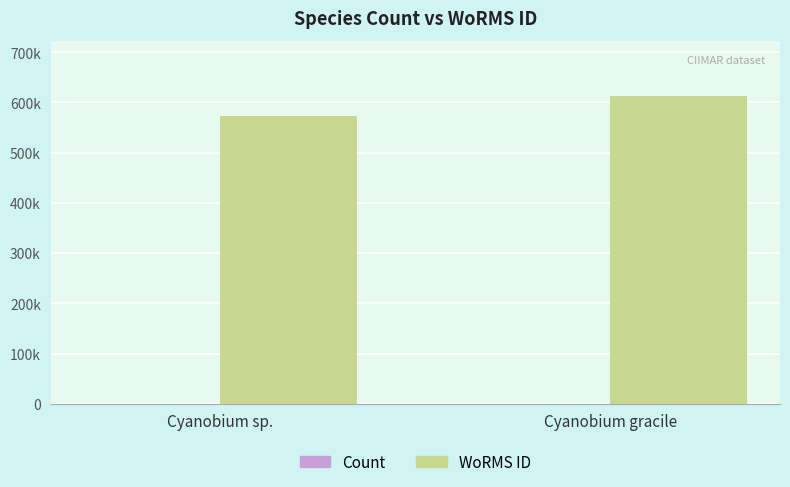

At which category does the chart reach its peak across all series?

Cyanobium gracile